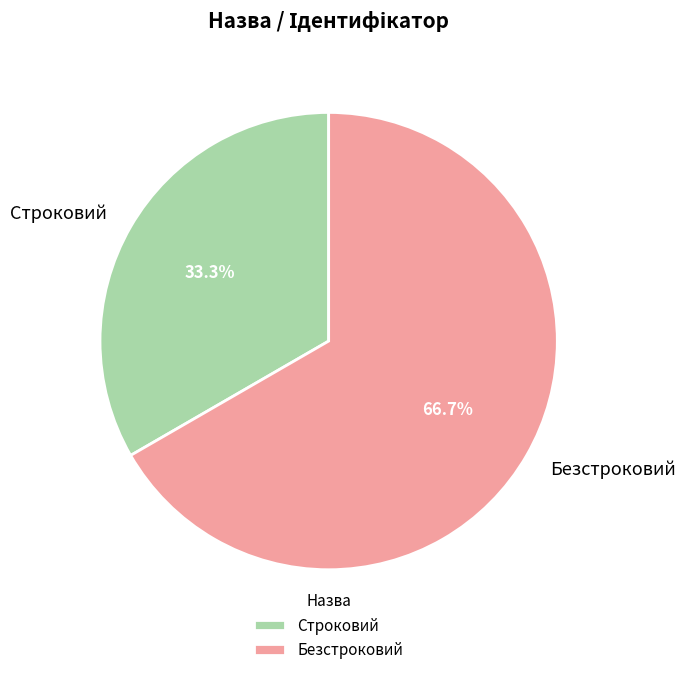

Rank the categories by value from highest to lowest.

Безстроковий, Строковий